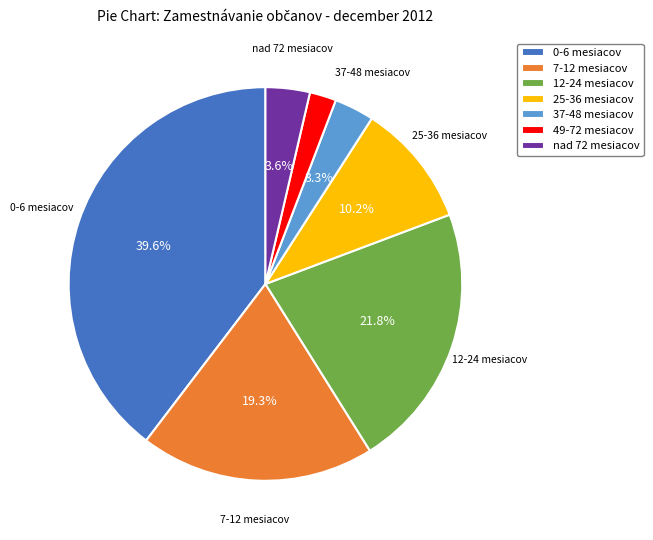

How many slices are in this pie chart?

7